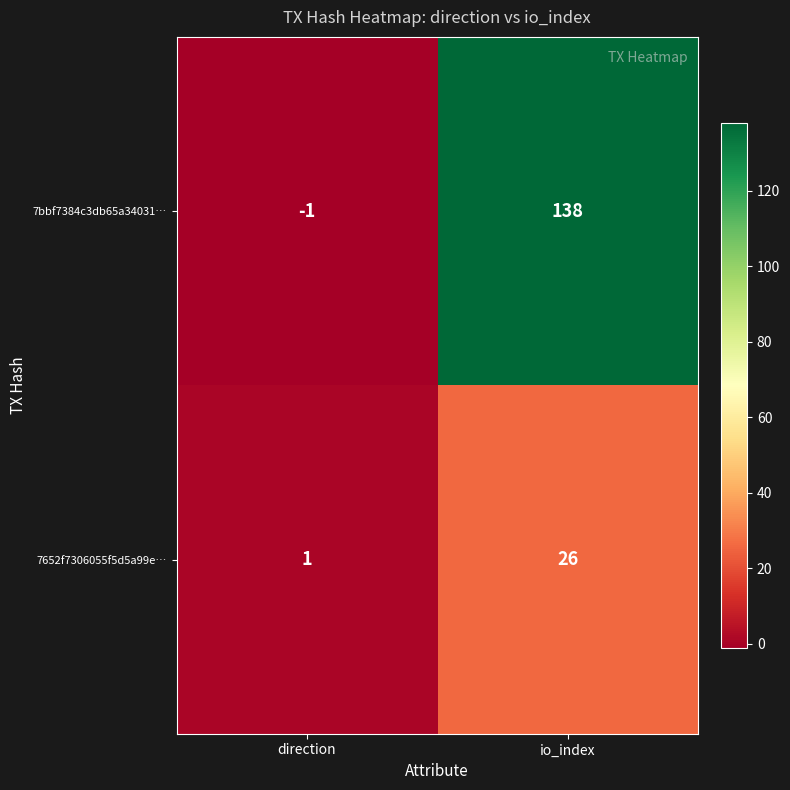

Is it true that 7bbf7384c3db65a34031… equals 226 at io_index?

False